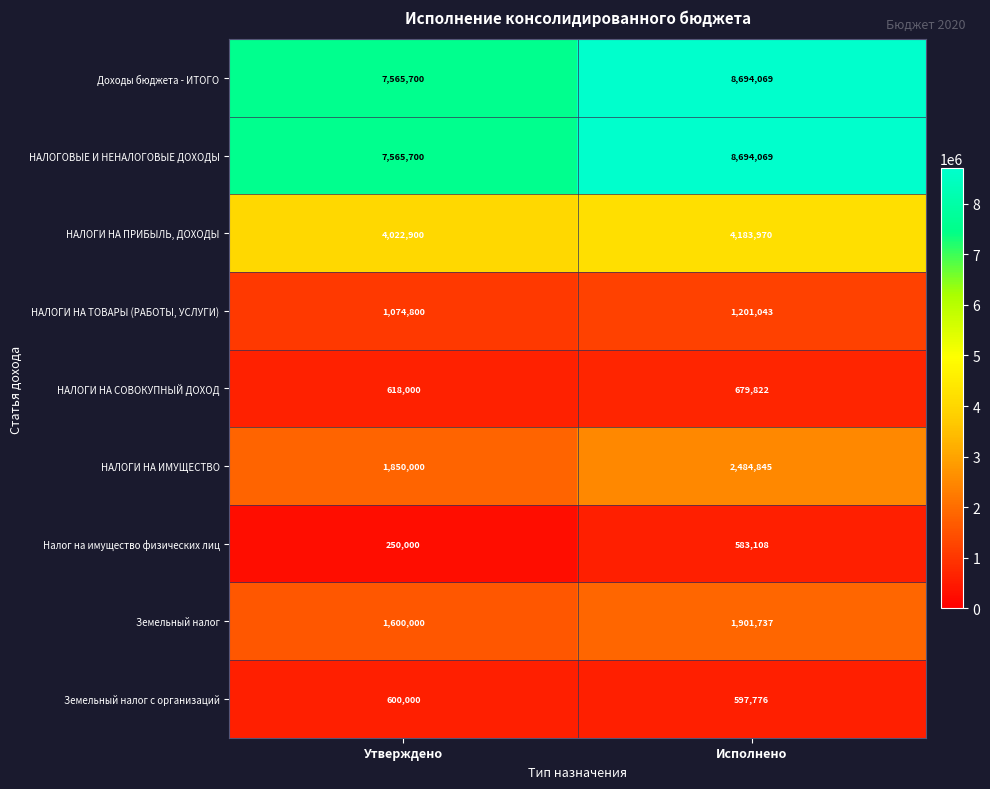

What is the sum of the Доходы бюджета - ИТОГО values at Исполнено and Утверждено?

16259769